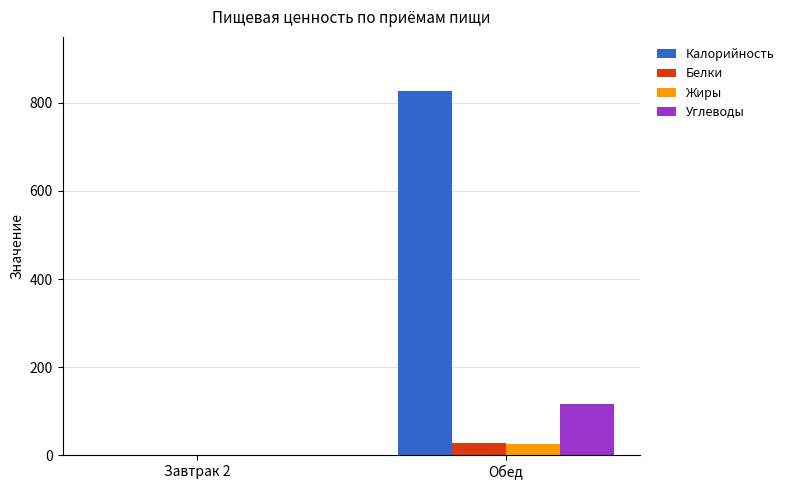

Reading left to right, extract all data points from this chart.

Калорийность: Завтрак 2=0.0	Обед=826.0
Белки: Завтрак 2=0.0	Обед=26.7
Жиры: Завтрак 2=0.0	Обед=25.4
Углеводы: Завтрак 2=0.0	Обед=116.9